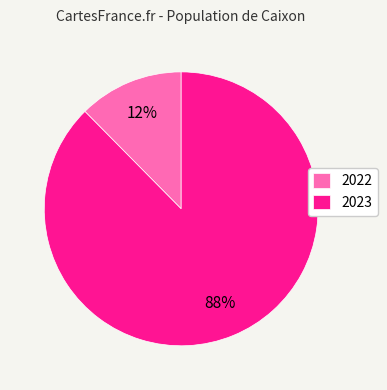

The 2023 slice represents 88% of the pie. True or false?

True